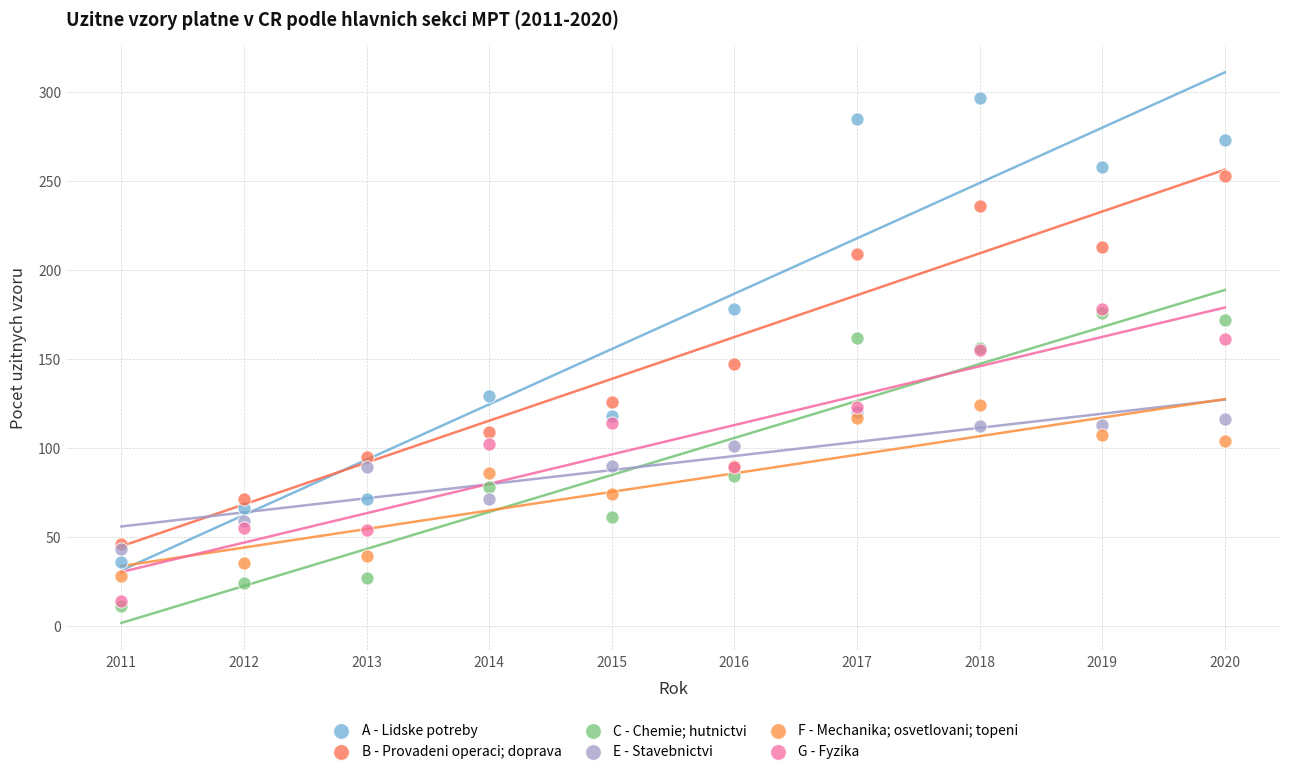

What are all the series names shown in the legend?

A - Lidske potreby, B - Provadeni operaci; doprava, C - Chemie; hutnictvi, E - Stavebnictvi, F - Mechanika; osvetlovani; topeni, G - Fyzika